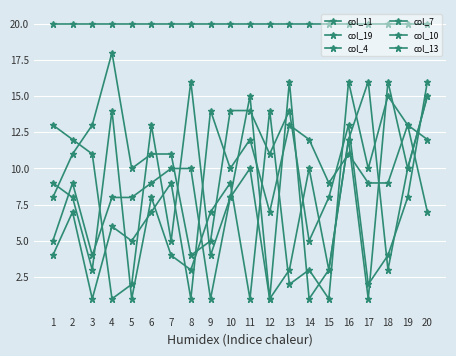

What is the maximum value shown in the chart?

20